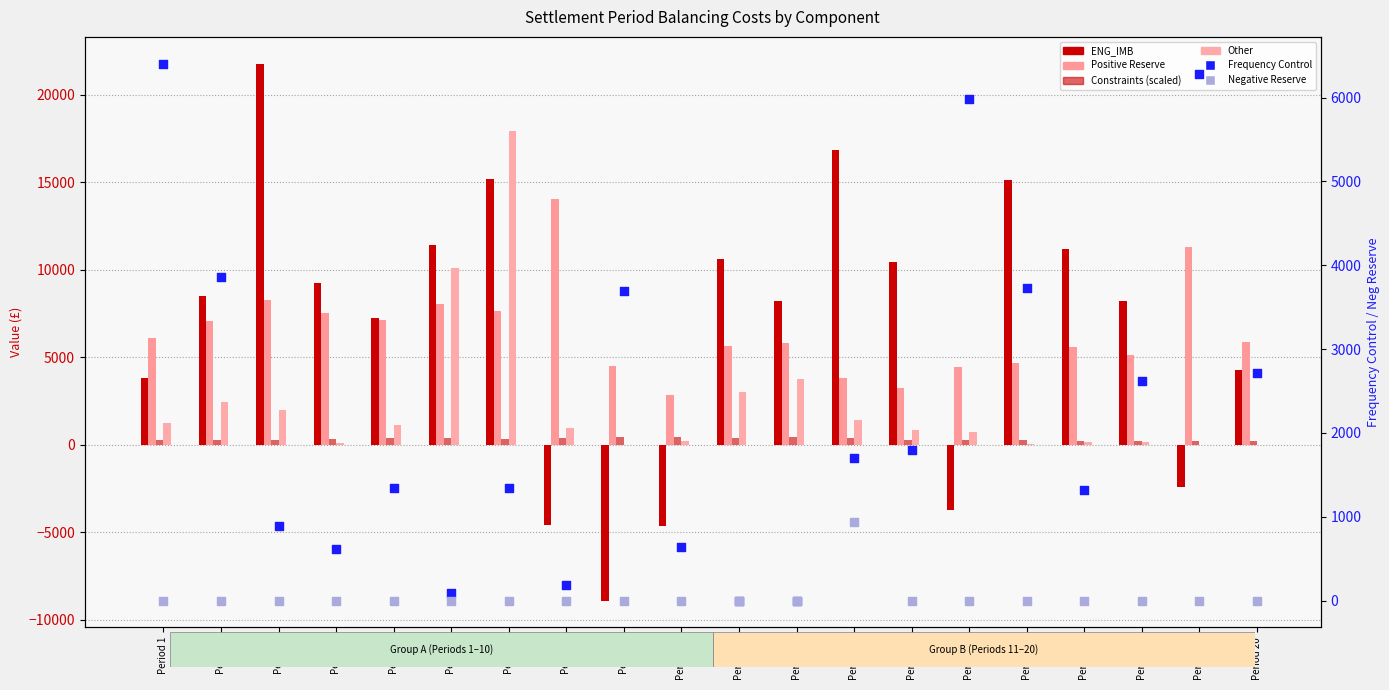

What is the total value across all series at Period 5?

17151.8